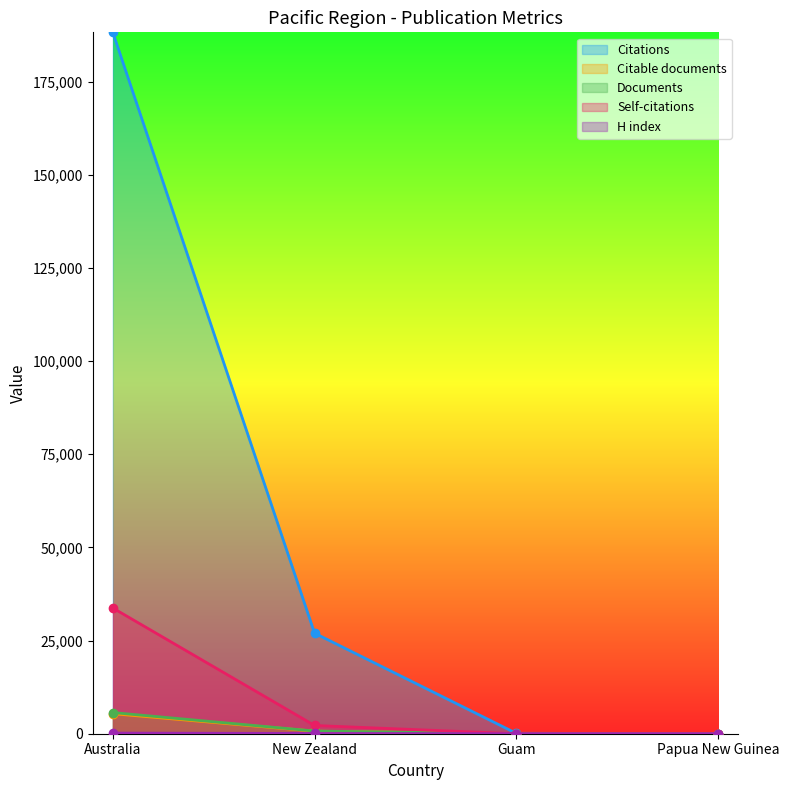

Which series has the largest range (max minus min)?

Citations